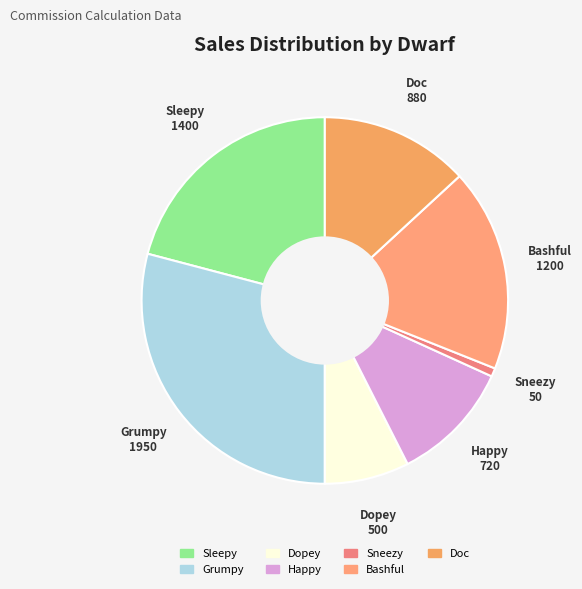

Is there a majority slice in this chart?

No